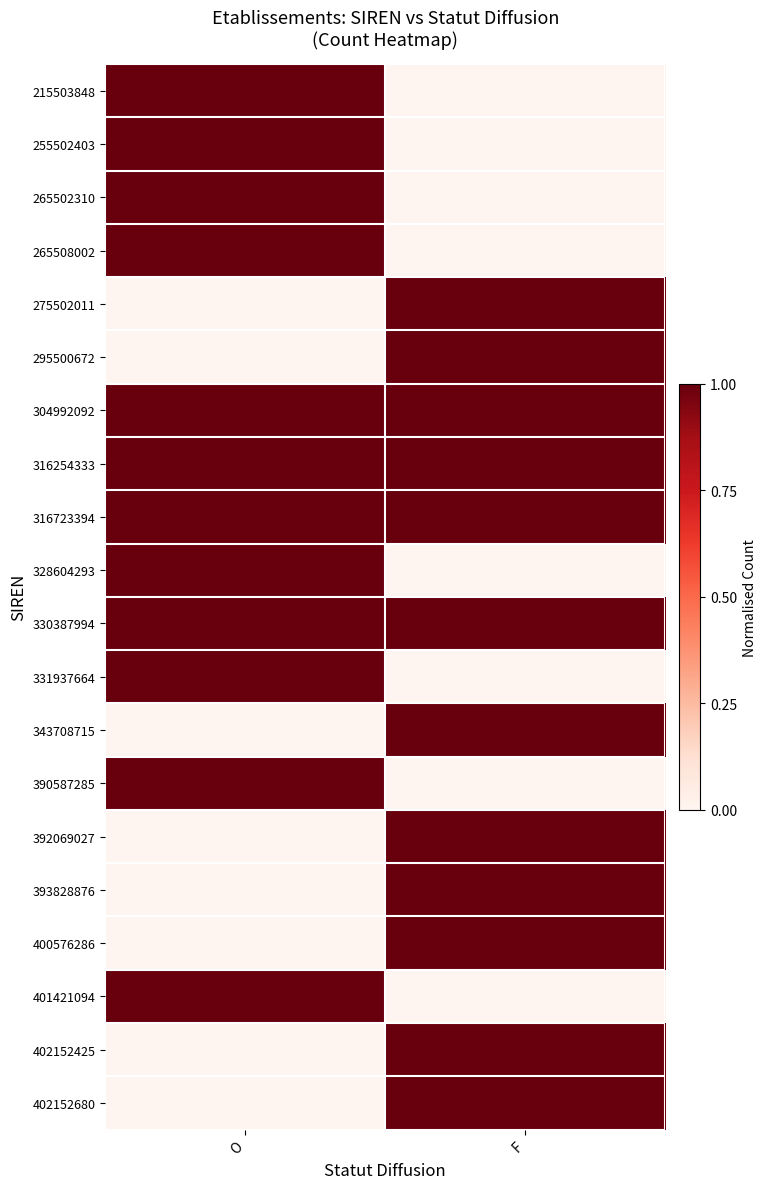

How many distinct data groups are displayed?

20